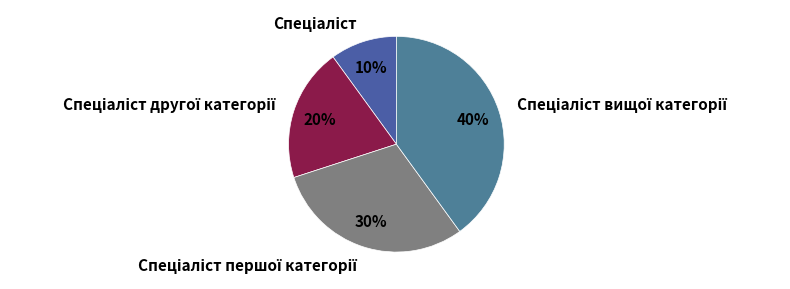

Is there a majority slice in this chart?

No